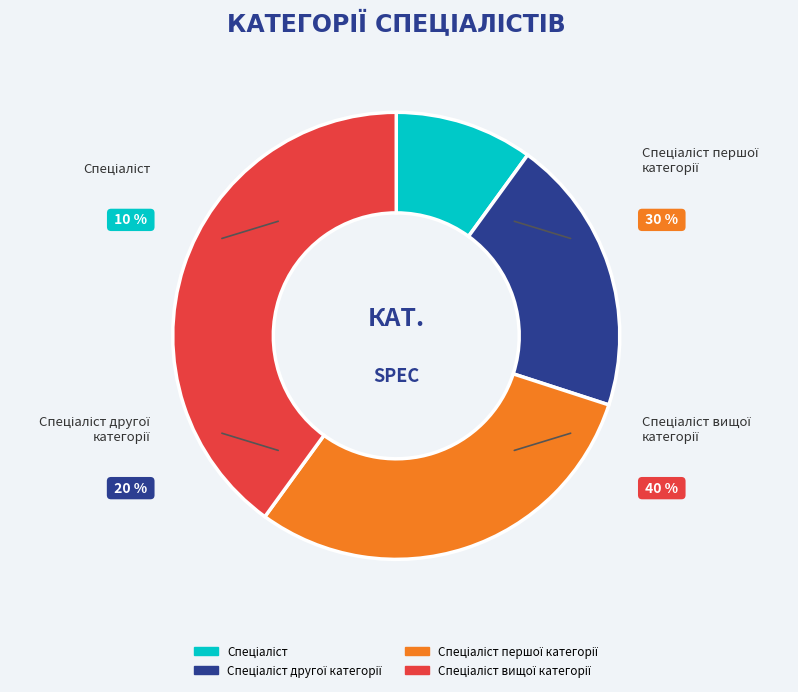

Rank the categories by value from highest to lowest.

Спеціаліст вищої категорії, Спеціаліст першої категорії, Спеціаліст другої категорії, Спеціаліст